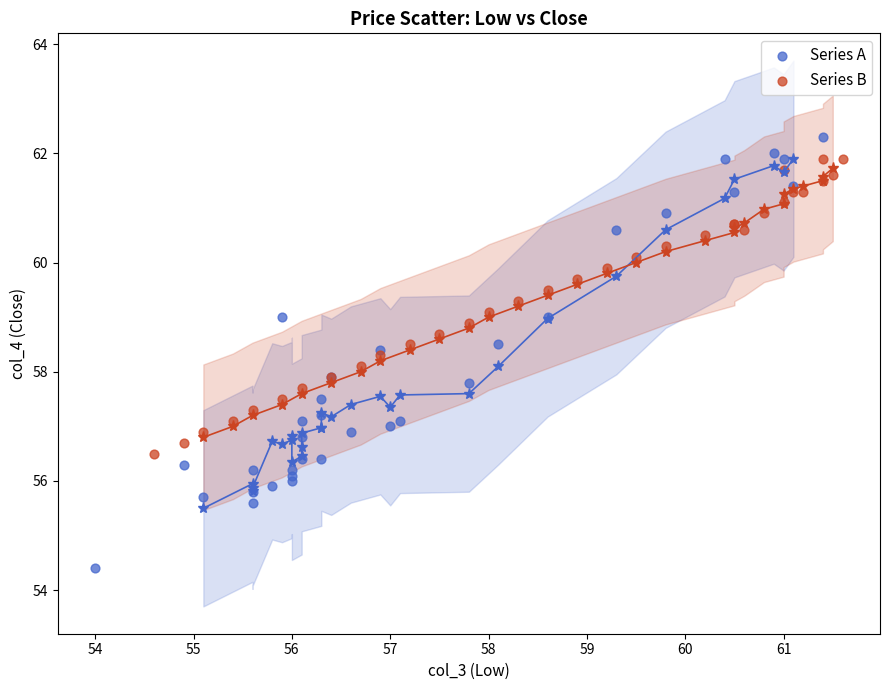

Which series reaches the minimum Y coordinate?

Series A